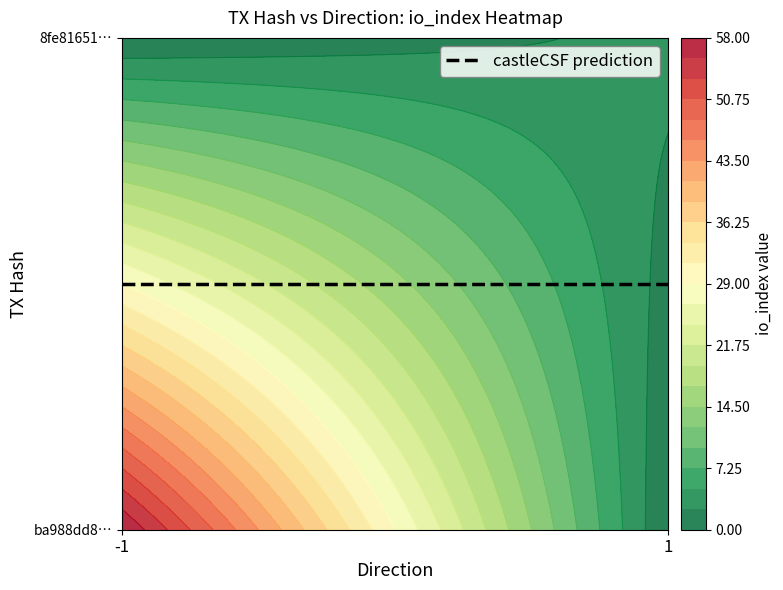

Read the ba988dd8af0cb42971648c0cde425a2ee8280b0 value at io_index, to the nearest 10.

60